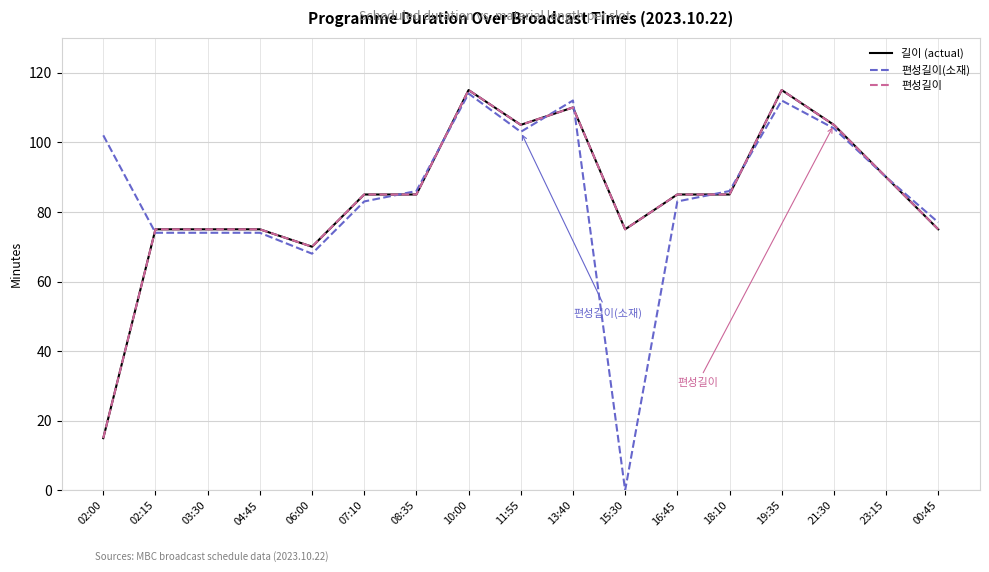

True or false: 편성길이 has a value of 168 at 10:00.

False